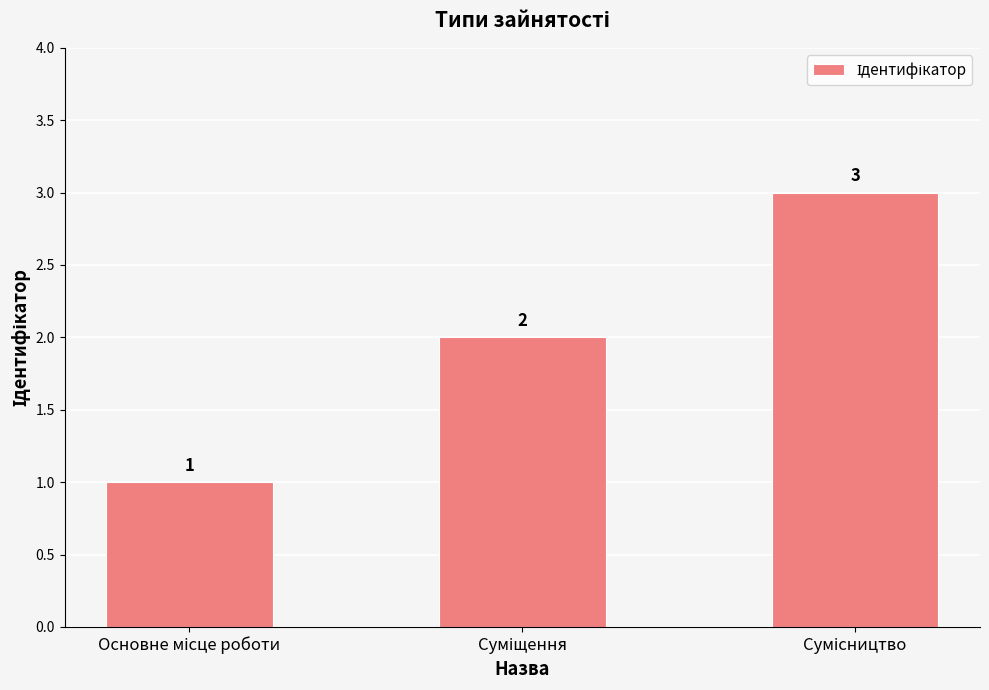

What is the value of the 1st bar from the left?

1